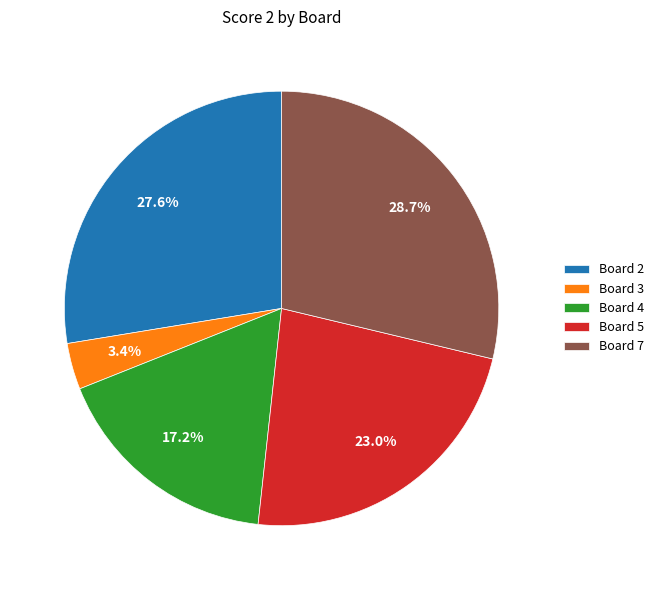

Is there a majority slice in this chart?

No